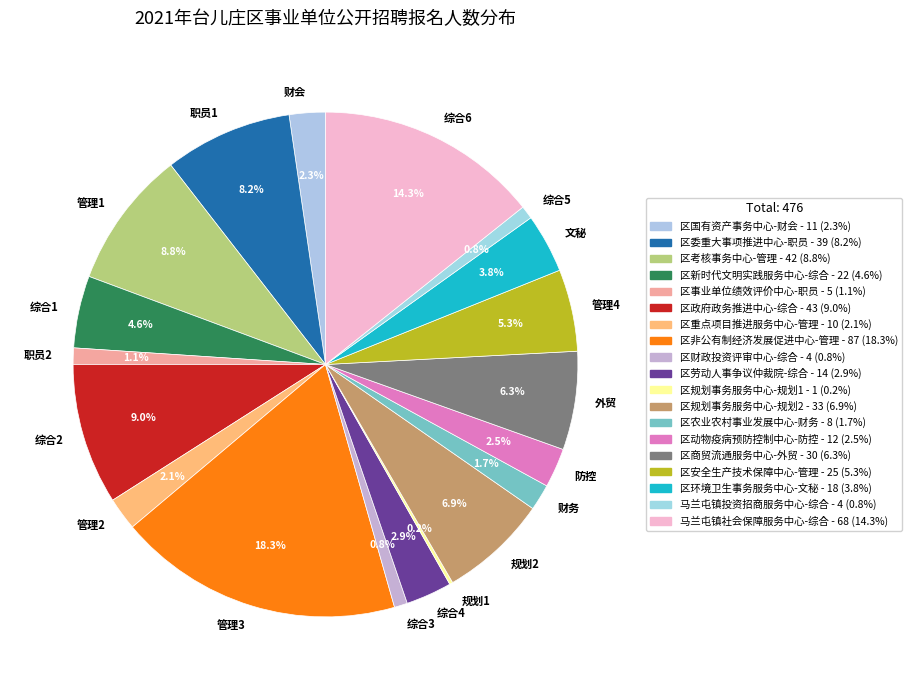

Which has a higher value, 综合6 or 防控?

综合6